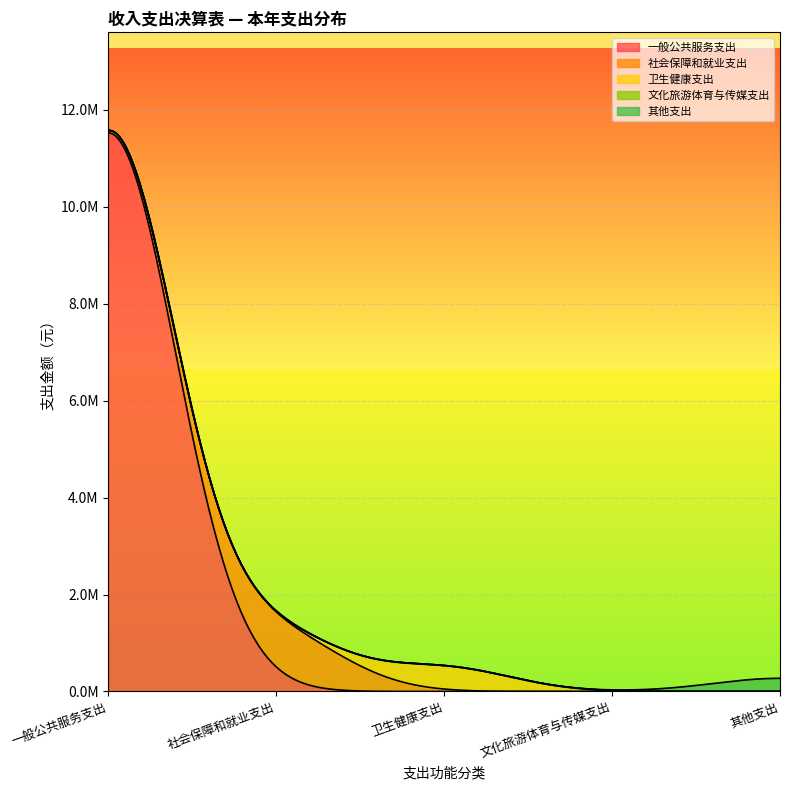

Rank the categories by value from lowest to highest.

文化旅游体育与传媒支出, 其他支出, 卫生健康支出, 社会保障和就业支出, 一般公共服务支出